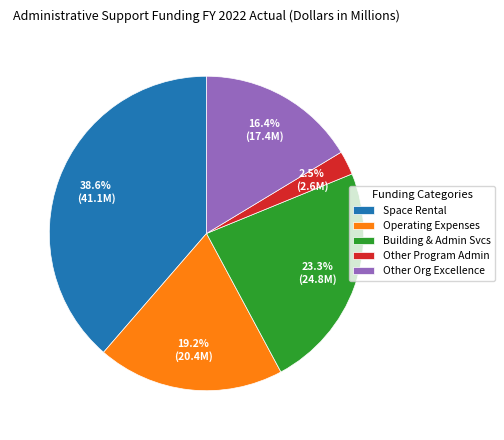

Between Other Program Admin and Building & Admin Svcs, which is larger?

Building & Admin Svcs